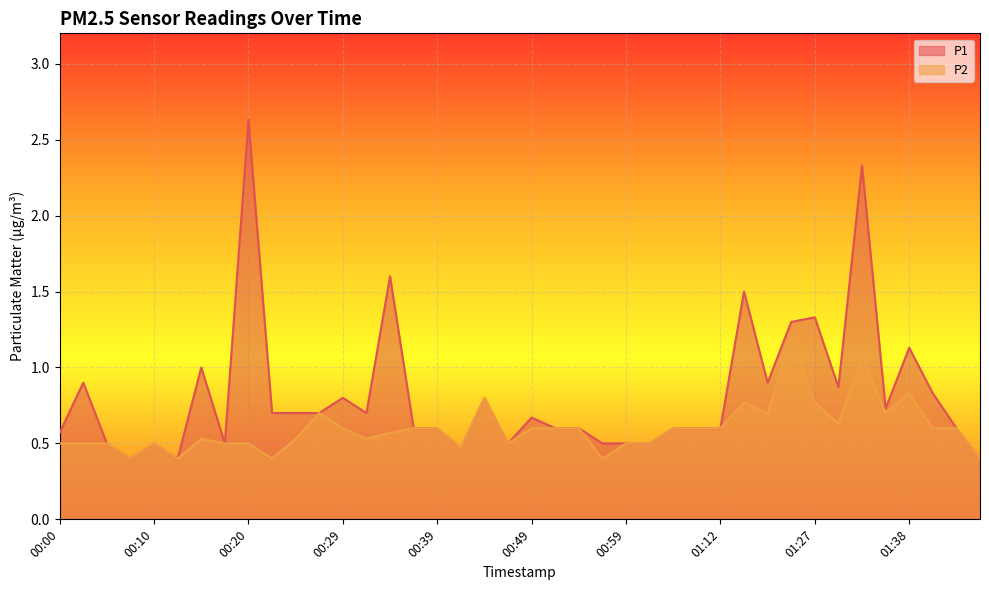

True or false: P1 and P2 cross at least once.

False